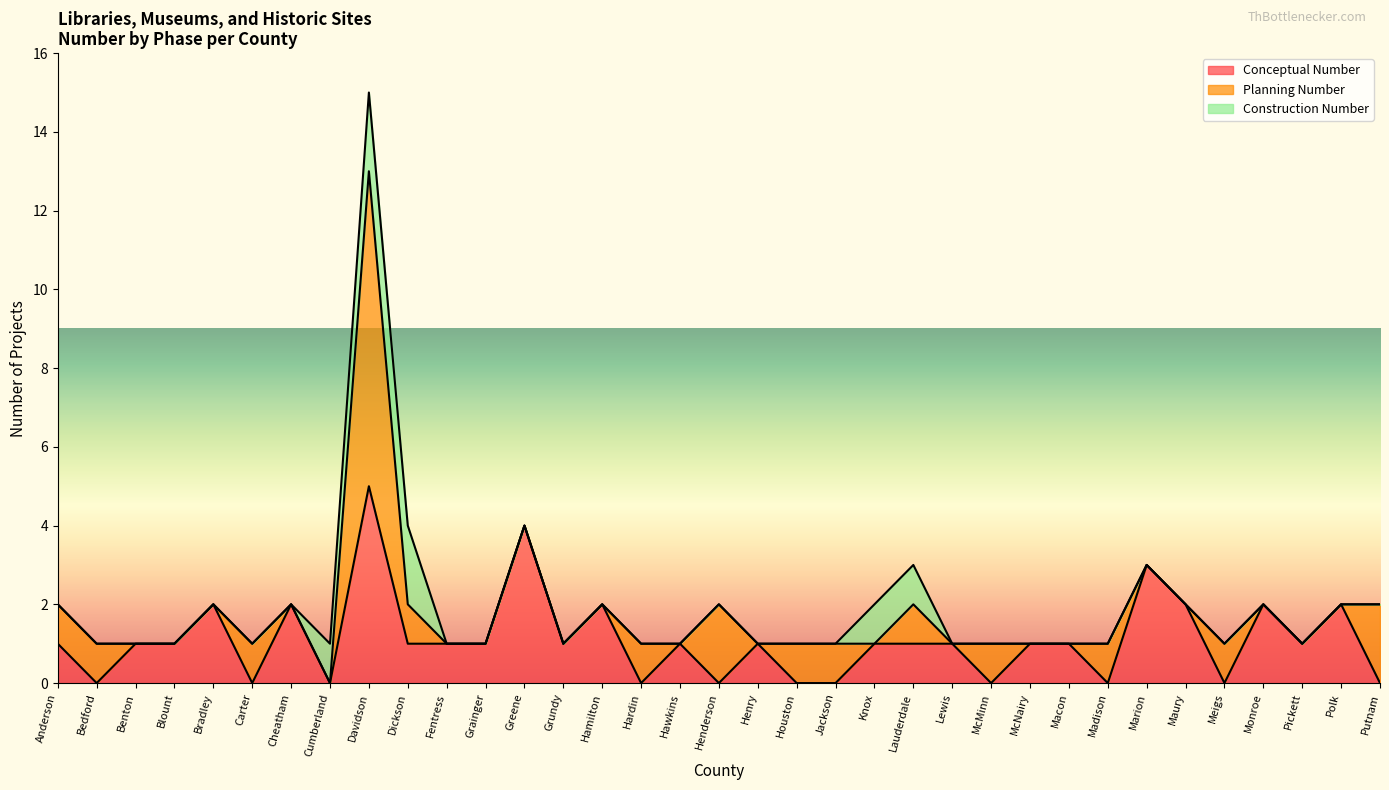

What is the maximum value for Planning Number?

8